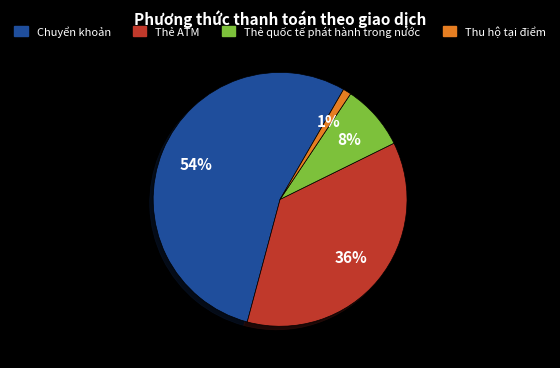

To the nearest percent, what is the average slice percentage?

25%